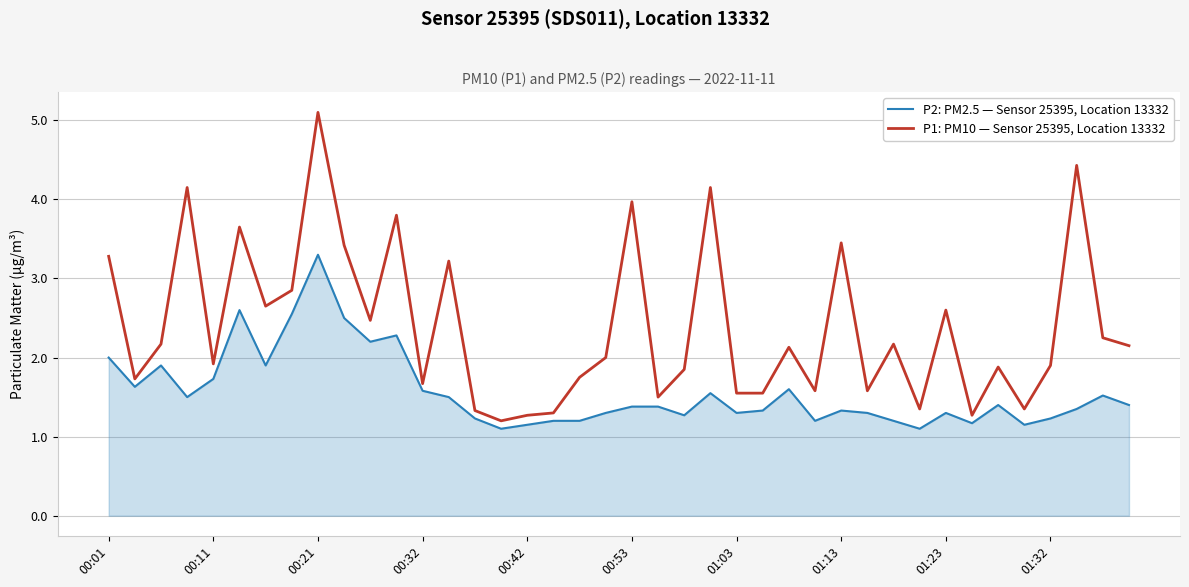

List the series in order of their overall mean, highest first.

P1: PM10 — Sensor 25395, Location 13332, P2: PM2.5 — Sensor 25395, Location 13332